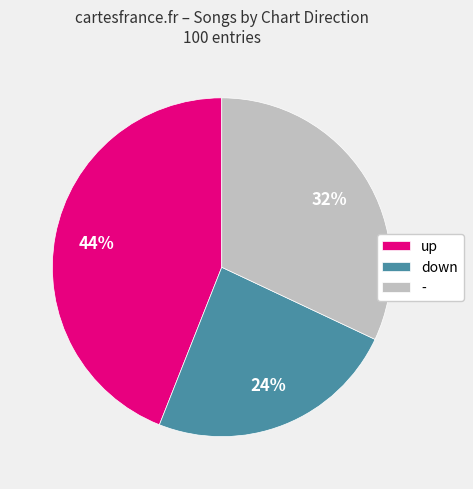

To the nearest percent, what percentage of the pie is -?

32%